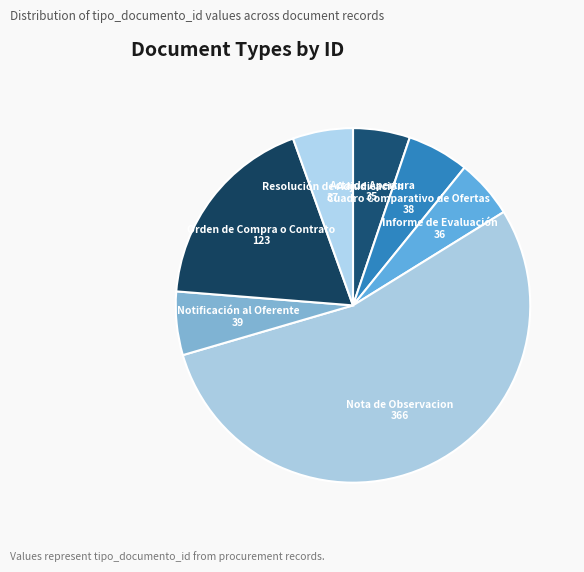

Which category accounts for the majority?

Nota de Observacion